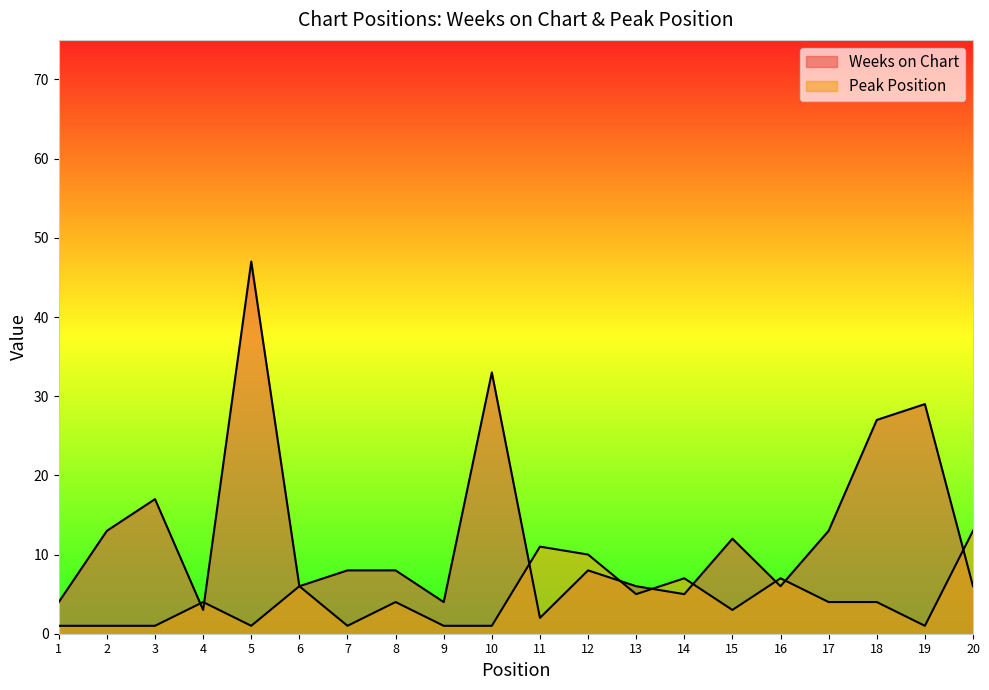

Which category has the highest value in the Peak Position series?

20